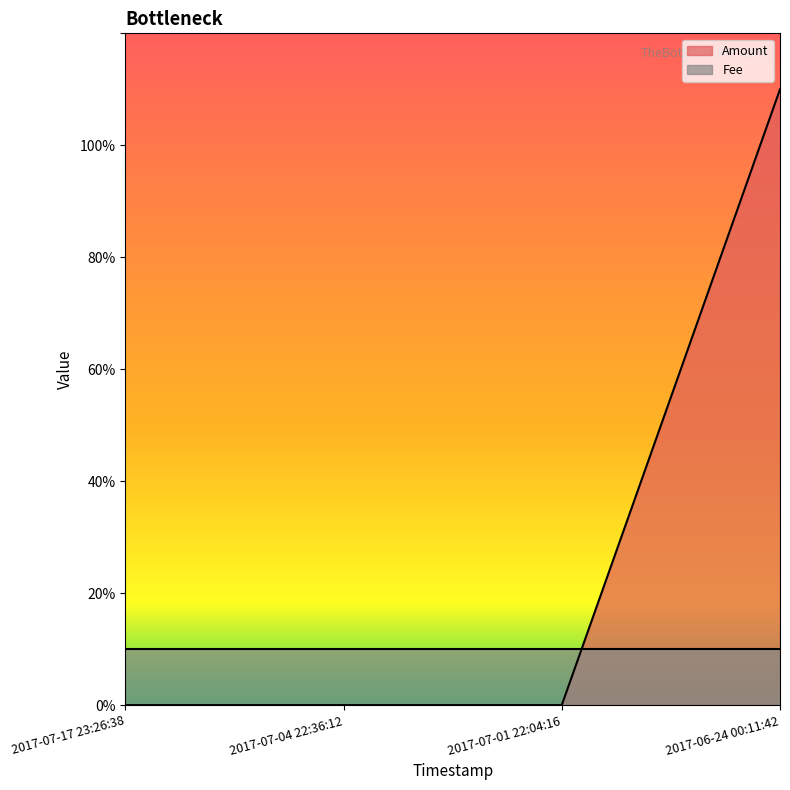

What is the difference between the values at 2017-06-24 00:11:42 and 2017-07-17 23:26:38?

11